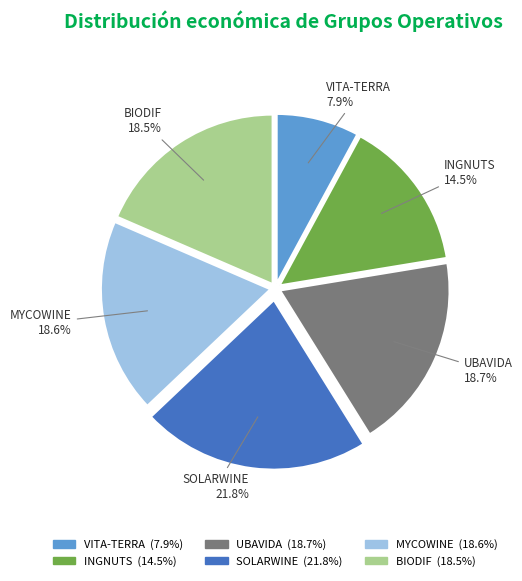

To the nearest percent, what is the difference between the VITA-TERRA and UBAVIDA slice percentages?

11%